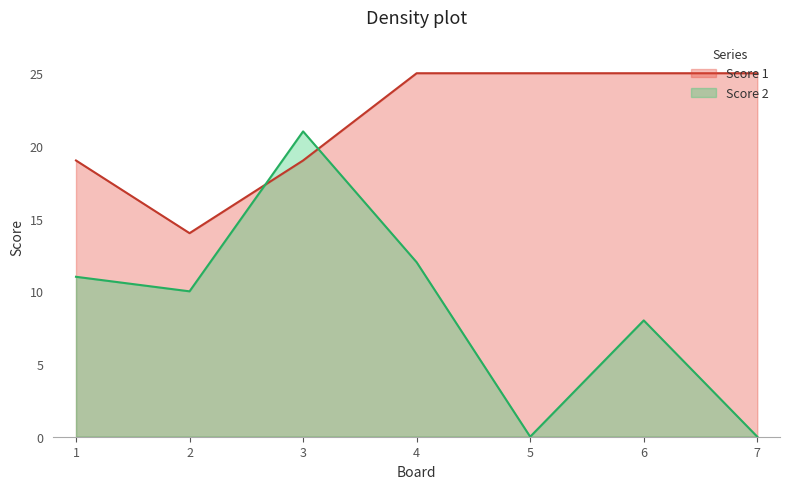

Where does the Score 2 series first go above 10?

1